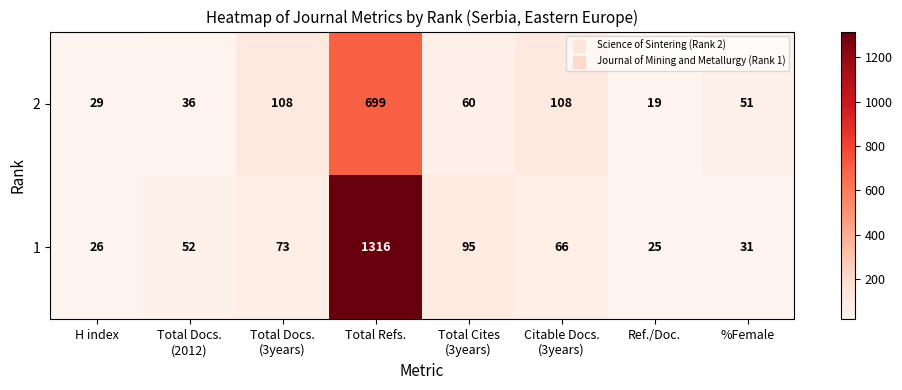

Reading left to right, what are all the values shown in this chart?

2: 29	36	108	699	60	108	19	51
1: 26	52	73	1316	95	66	25	31